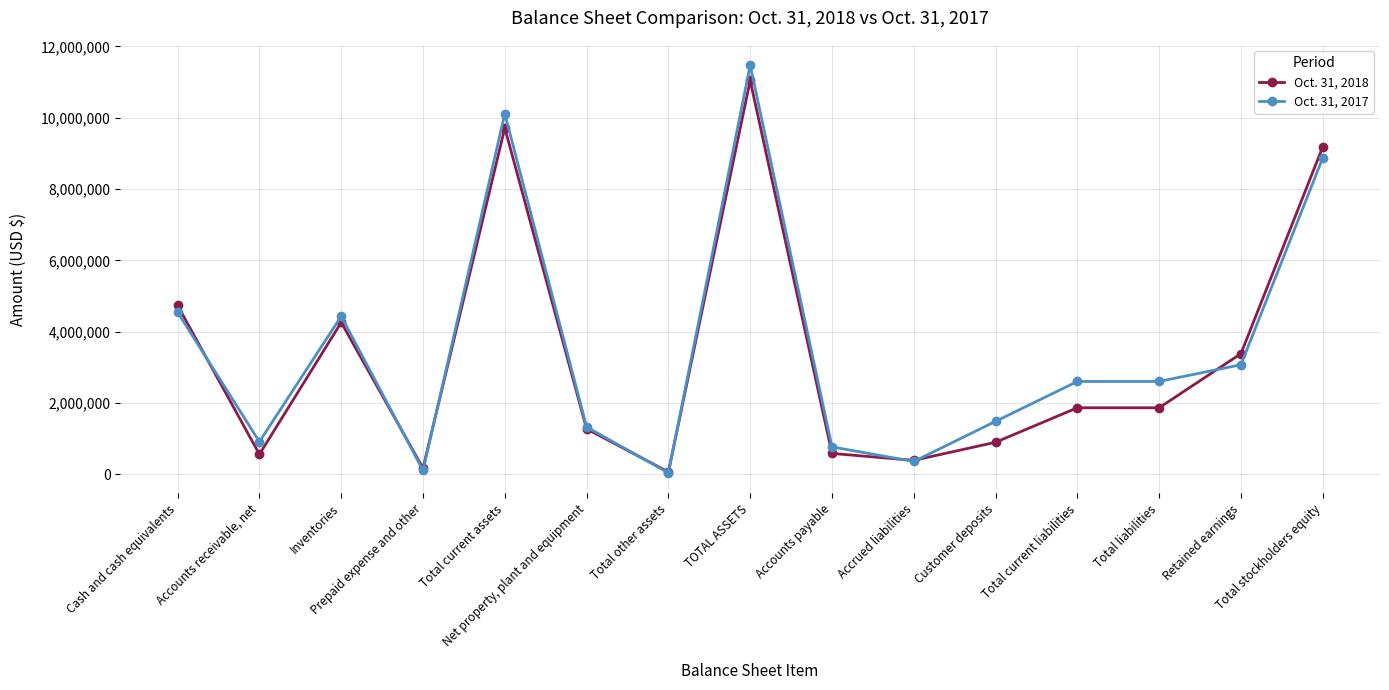

Rank the series by their average value, from lowest to highest.

Oct. 31, 2018, Oct. 31, 2017